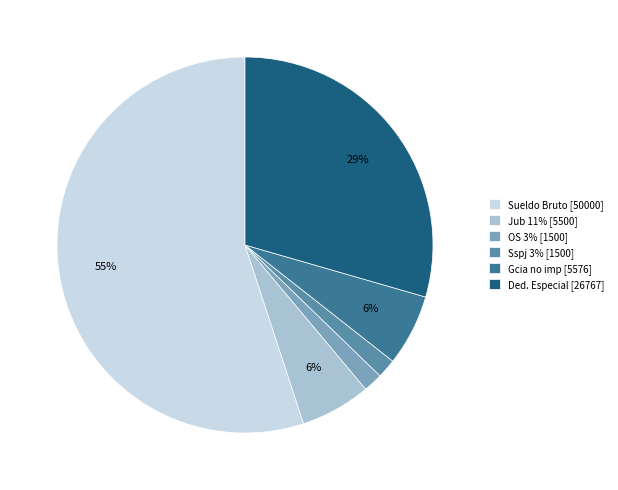

Do OS 3% [1500] and Sspj 3% [1500] together represent more than half of the pie?

No